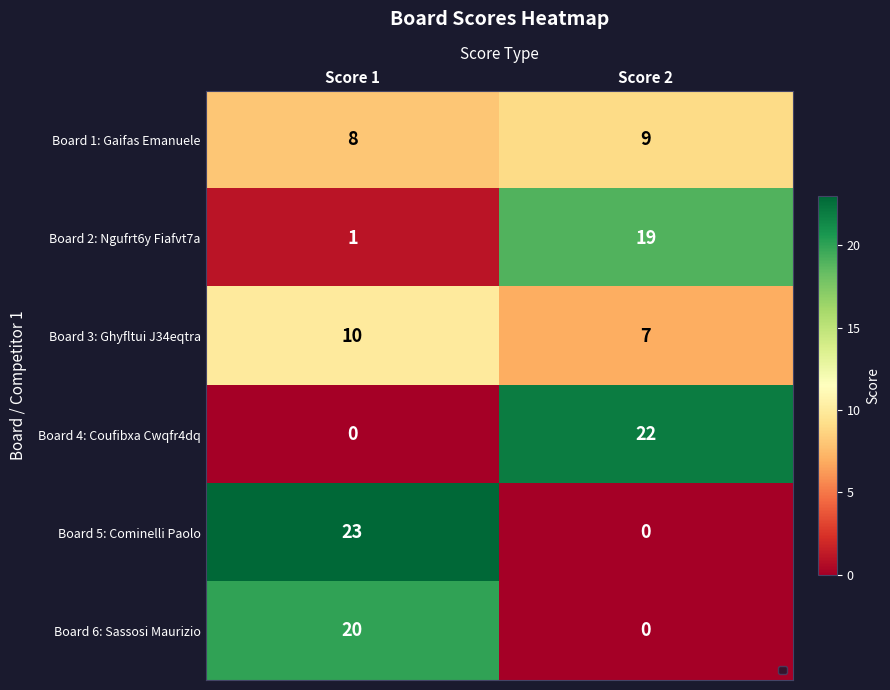

Is it true that Board 6: Sassosi Maurizio equals 11 at Score 2?

False